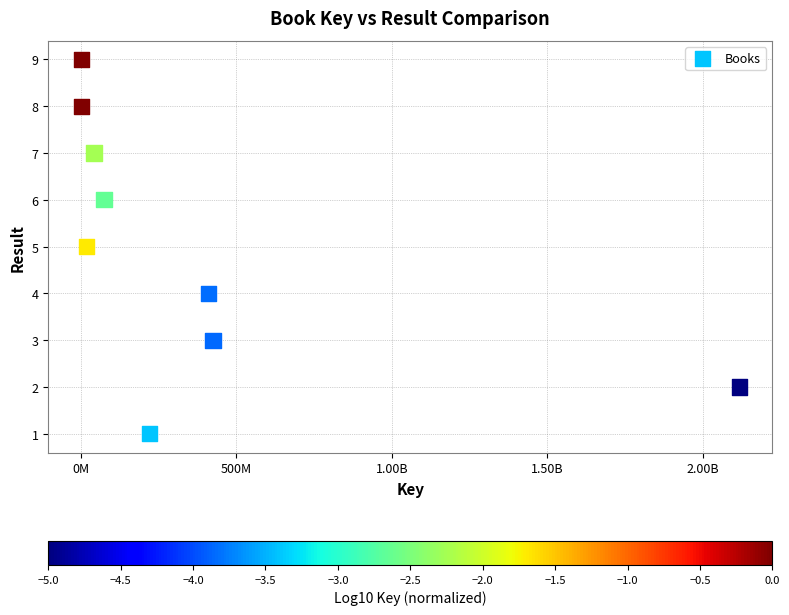

What is the average Y value?

5